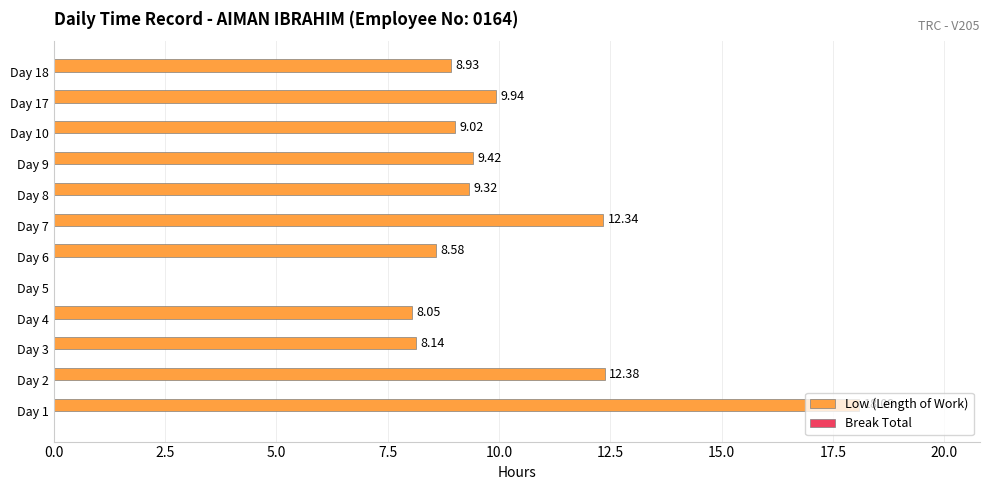

What is the sum of the values at Day 7 and Day 4?

20.4